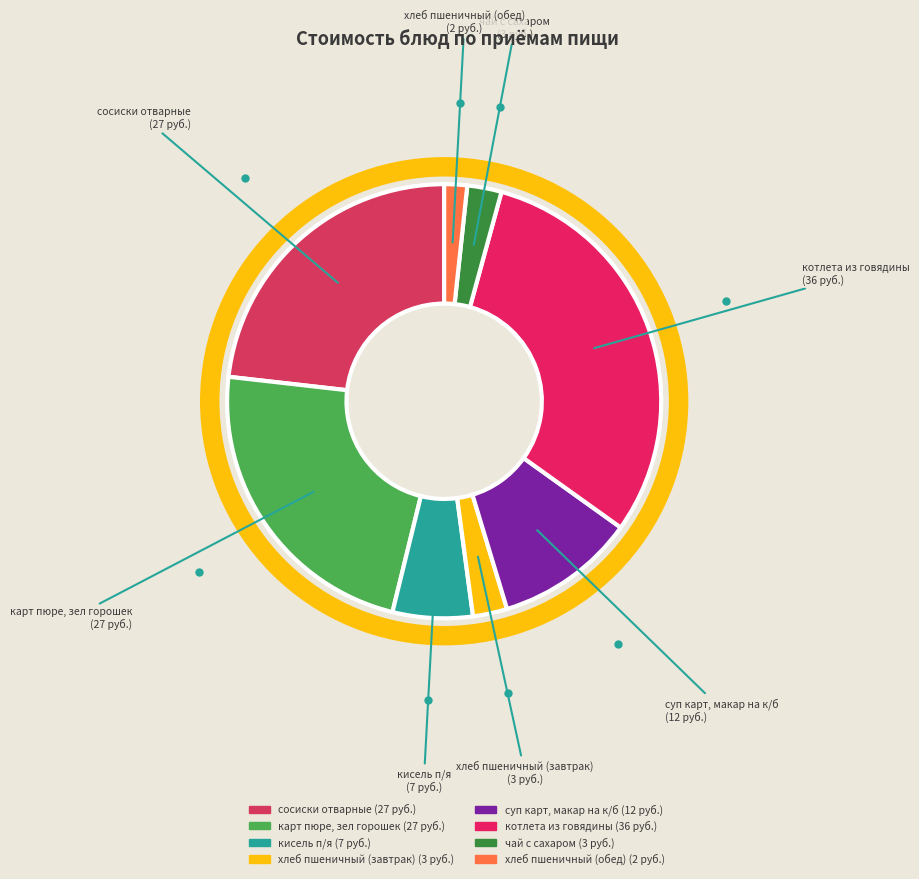

What is the total percentage of чай с сахаром and карт пюре, зел горошек?

25.5%